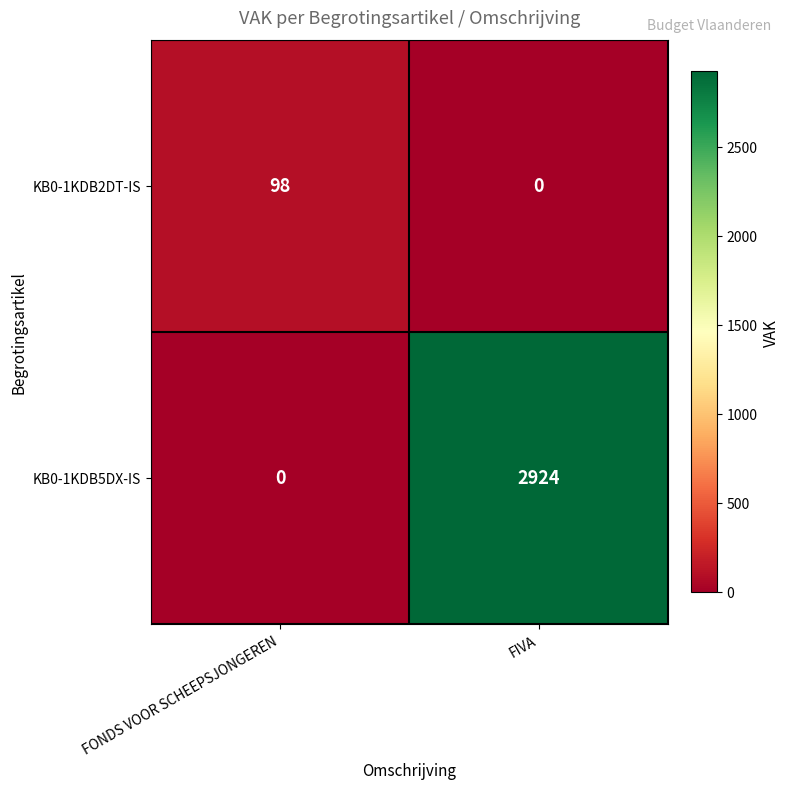

At FIVA, list the series in order from largest to smallest.

KB0-1KDB5DX-IS, KB0-1KDB2DT-IS